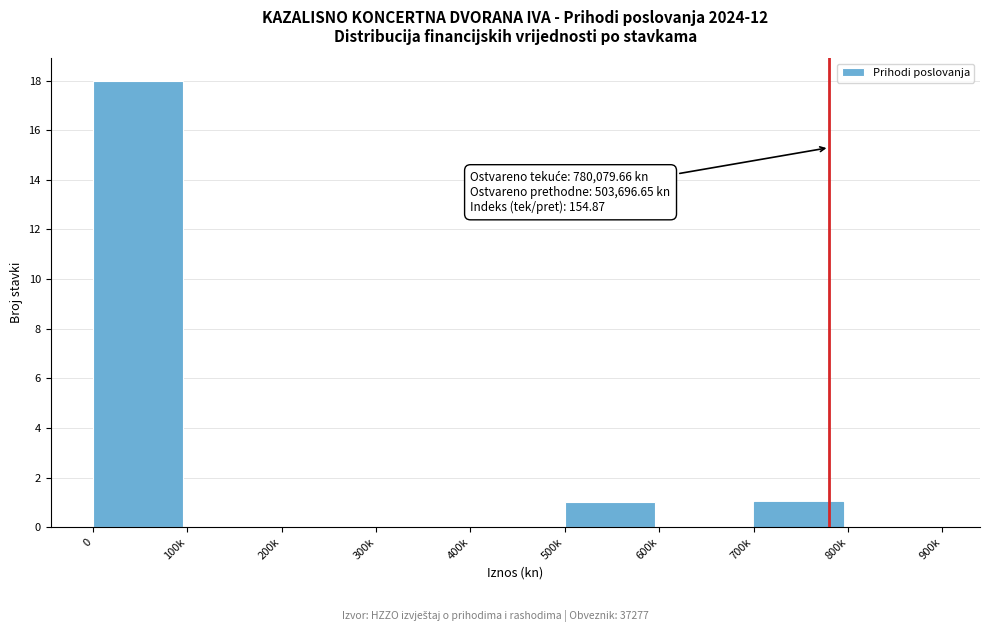

Reading right to left, extract all data points from this chart.

800k=0	700k=1	600k=0	500k=1	400k=0	300k=0	200k=0	100k=0	0=18